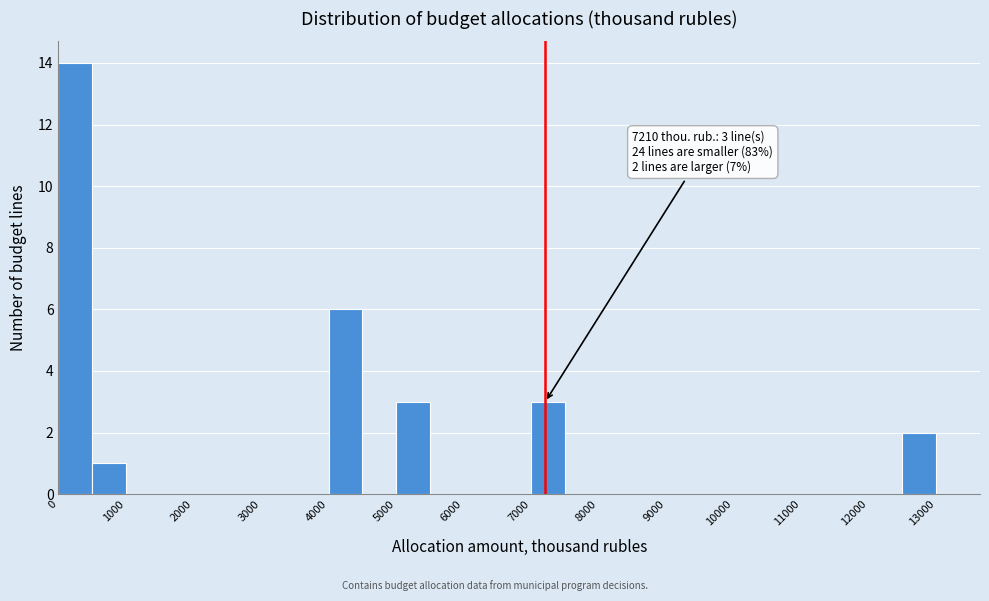

Over which range of the x-axis is the bar tallest?

0 to 500